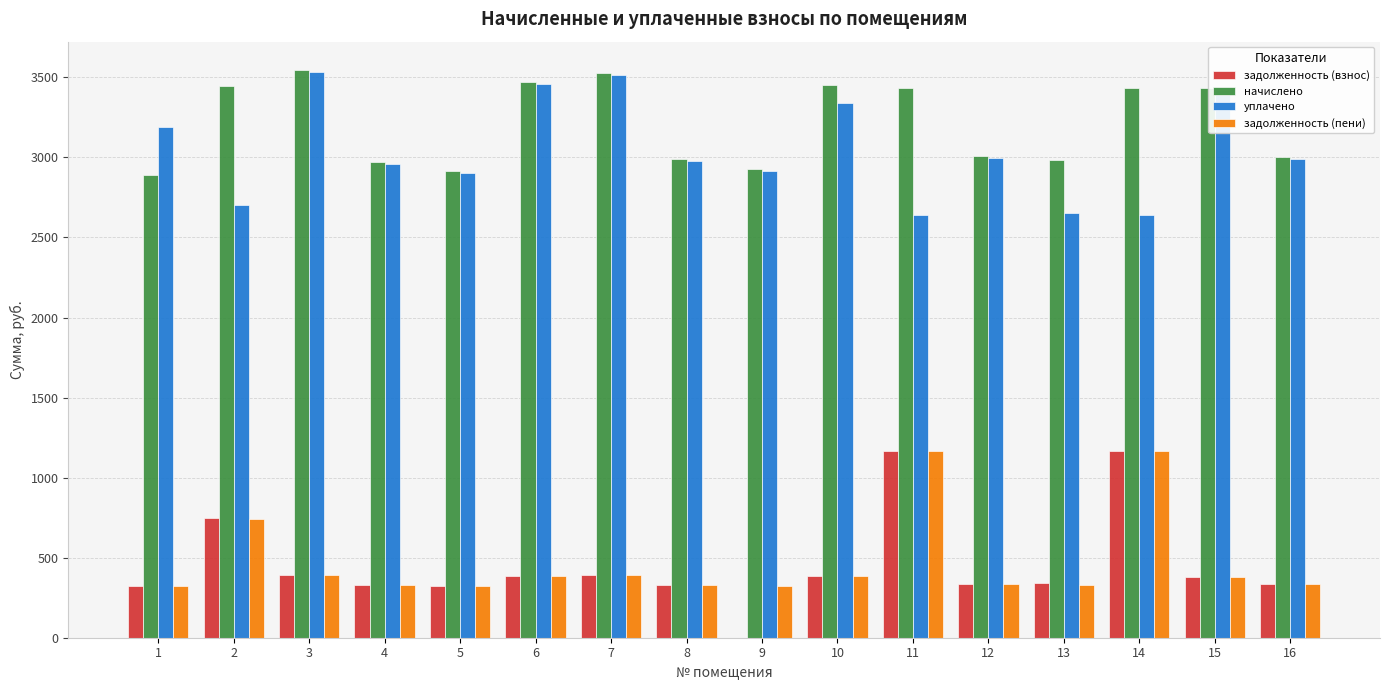

What value does the задолженность (взнос) series have at 5?

324.2